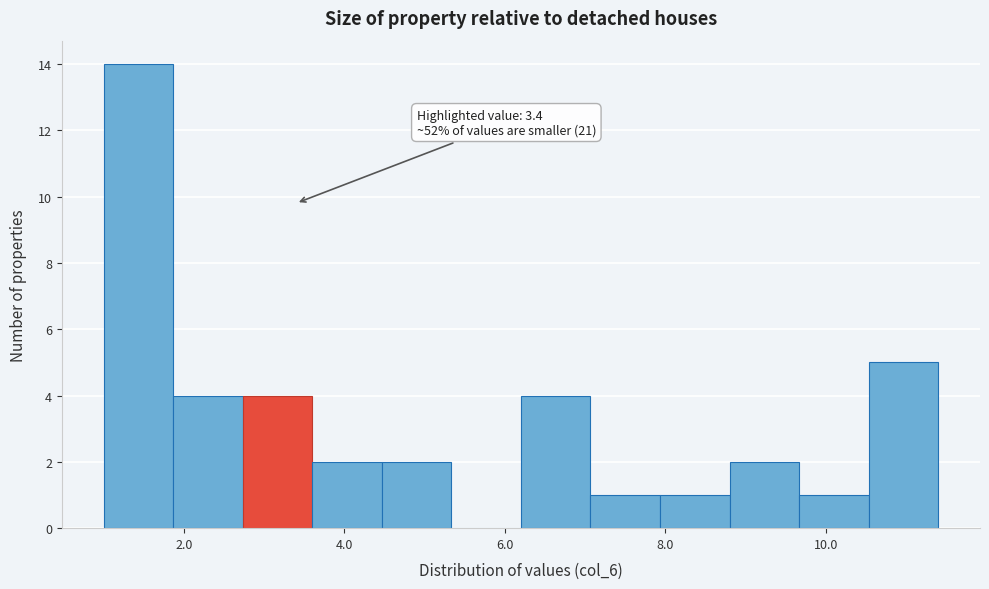

Which range on the x-axis has the tallest bar?

1.0 to 1.8